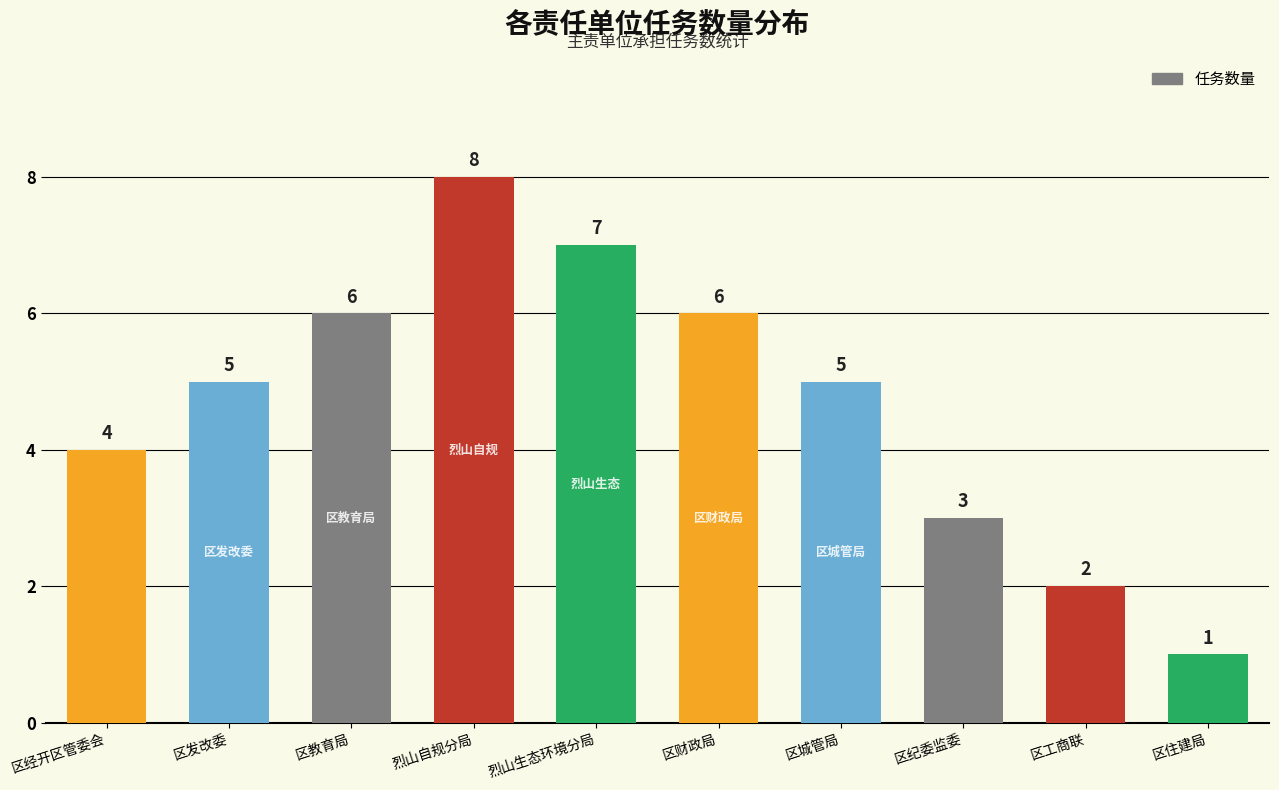

Read the value at 区教育局.

6